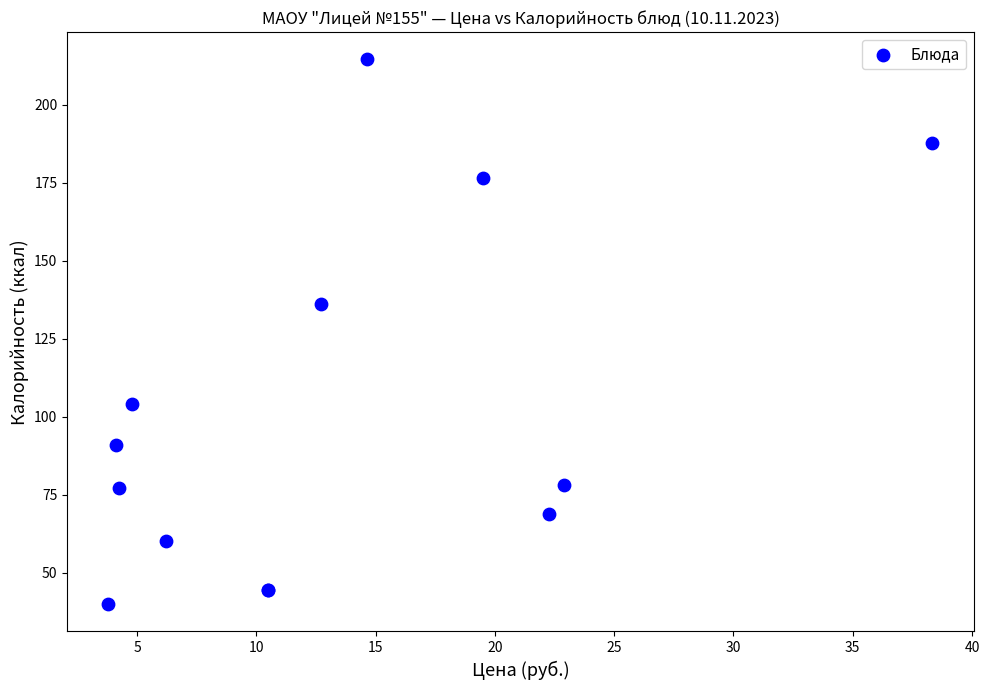

What Y value in the scatter plot is closest to 127?

136.0